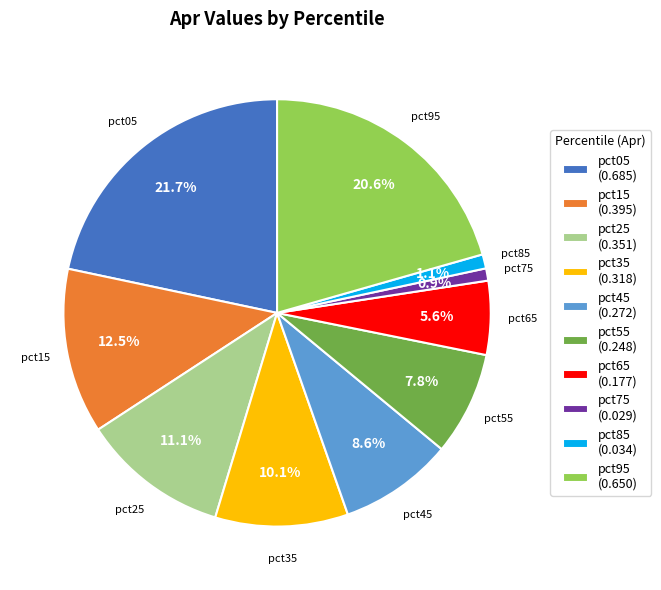

Which slice is the largest?

pct05